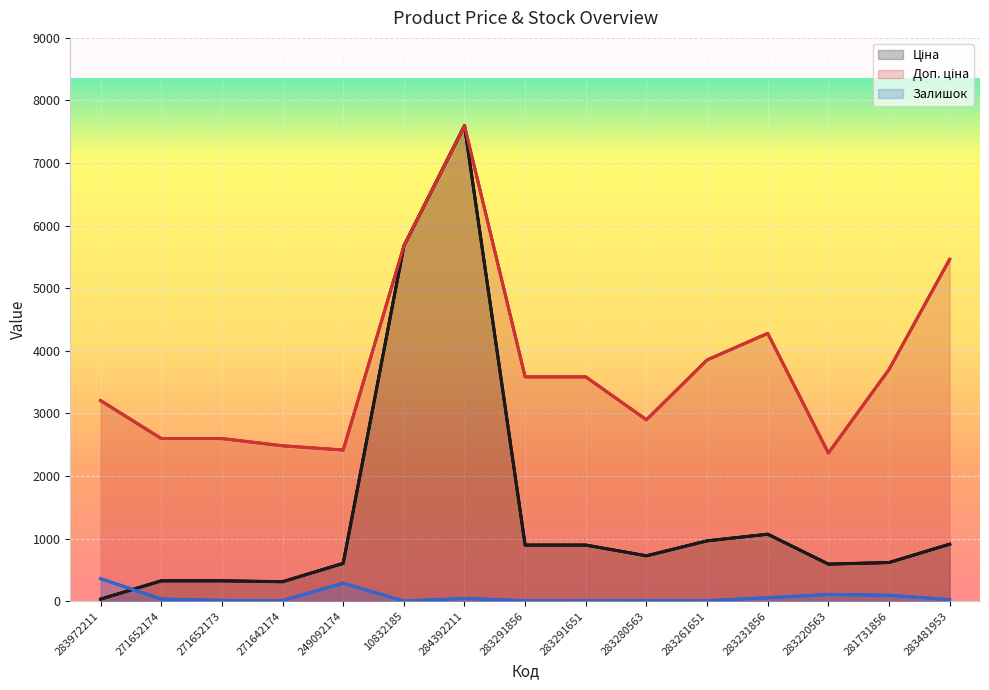

Between 283231856 and 283220563, which series saw the biggest shift?

Доп. ціна